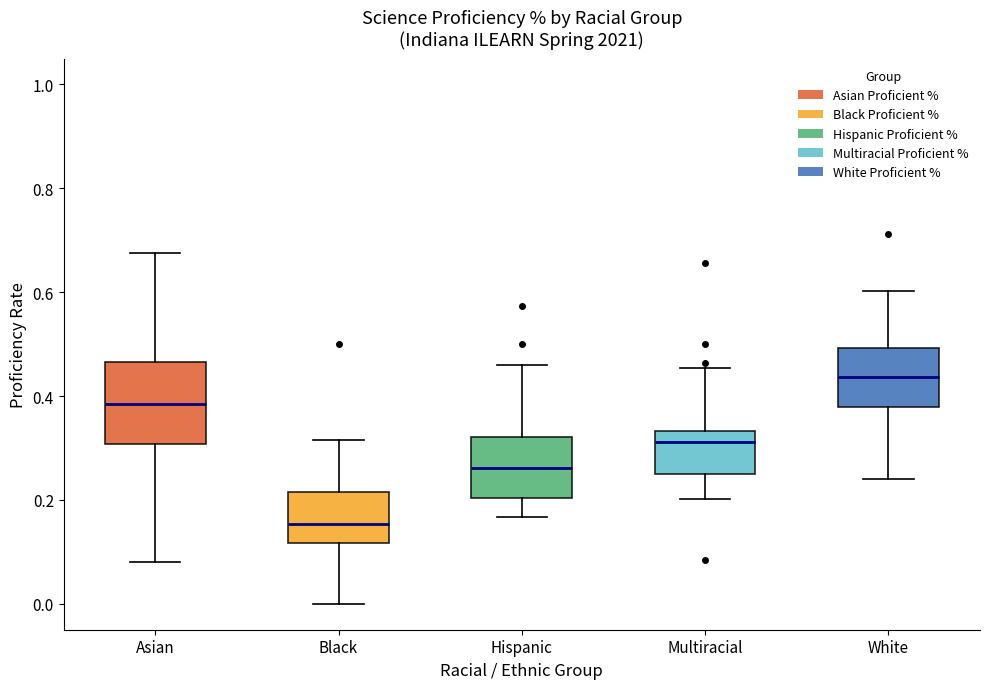

Which box is the tallest, from its lower edge to its upper edge?

Asian